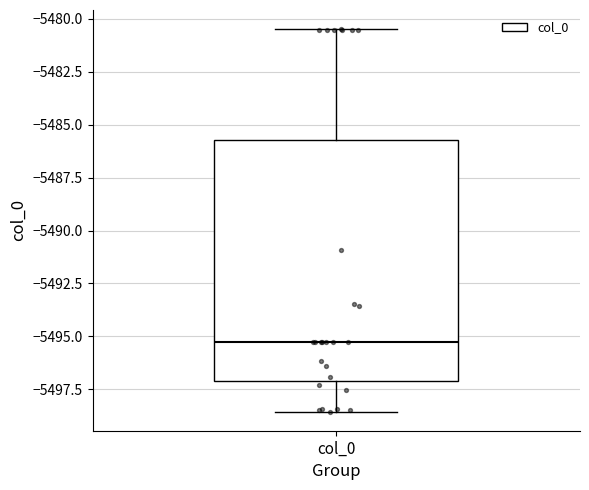

Read this box plot against the y-axis: the position of the median line, the range covered by the box, and the ends of both whiskers. The values are not printed on the chart, so give them approximately, as read against the axis.

median -5495.5, box -5497.0 to -5485.5, whiskers -5498.5 to -5480.5